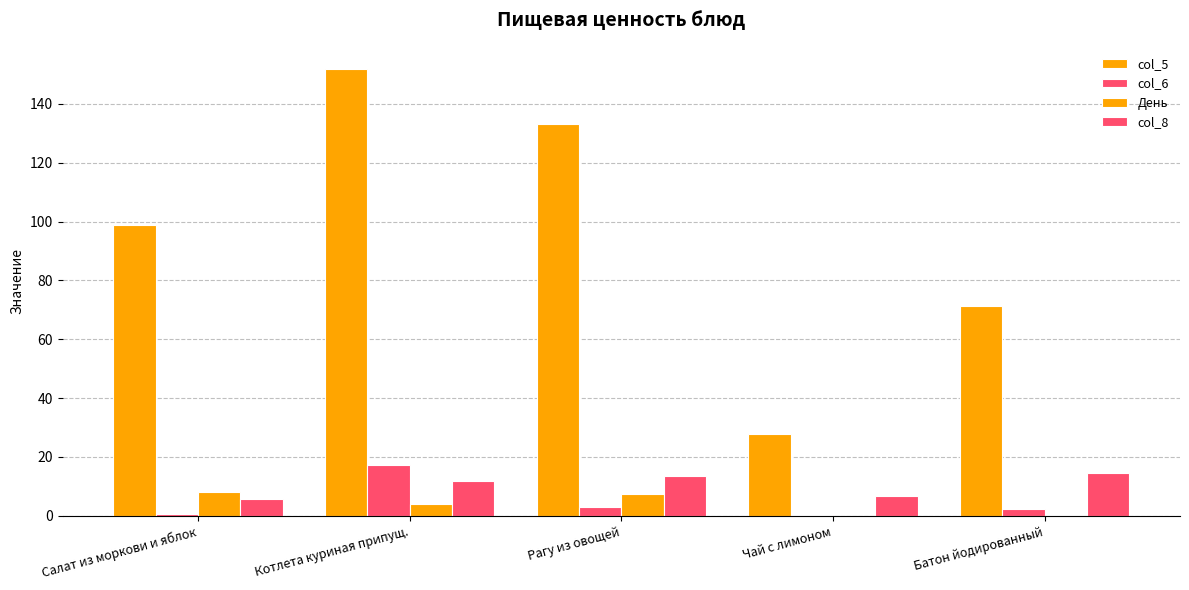

Does the chart contain stacked bars?

No